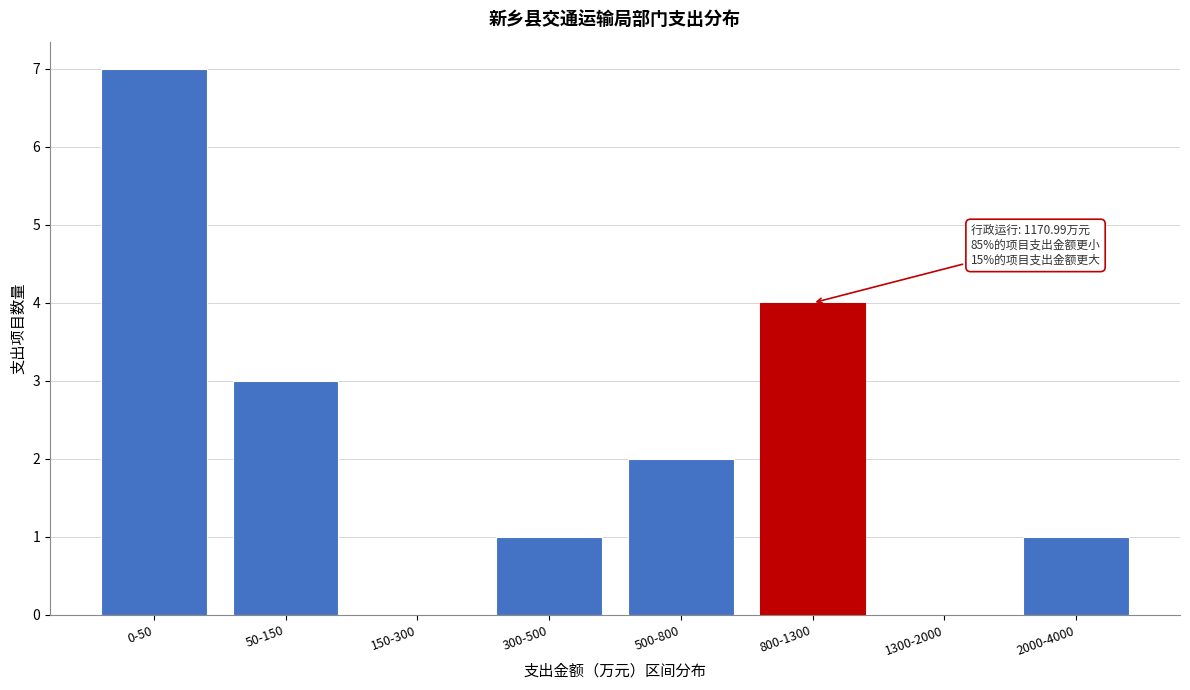

Reading left to right, what are all the values shown in this chart?

0-50=7	50-150=3	150-300=0	300-500=1	500-800=2	800-1300=4	1300-2000=0	2000-4000=1